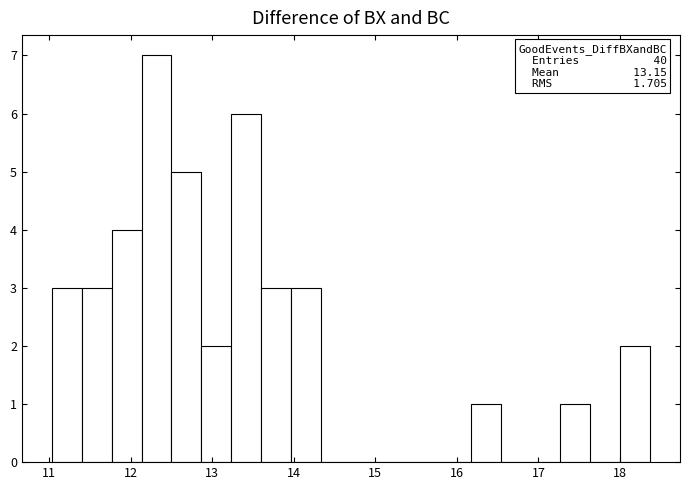

Around what value on the x-axis is the tallest bar? Give the approximate position of its centre, as read against the axis.

12.3